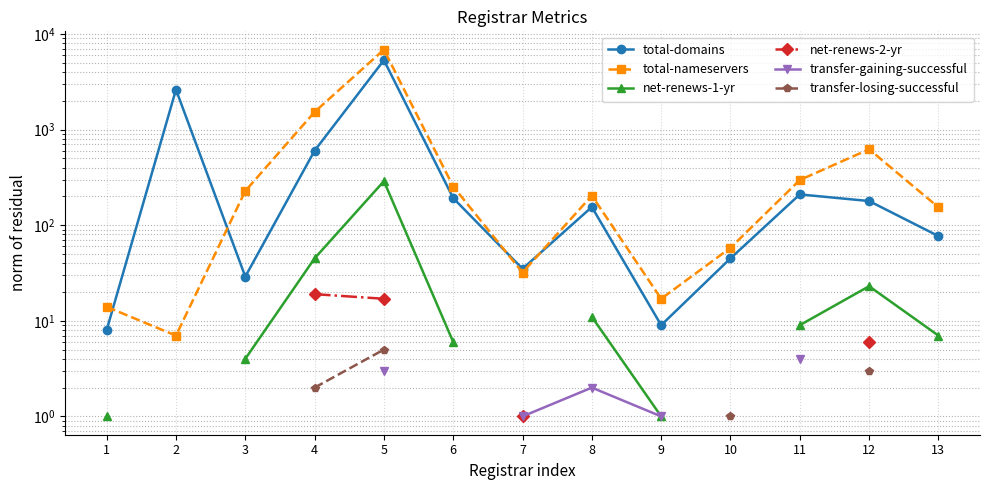

What is the spread (max minus min) of values at 9?

16.0